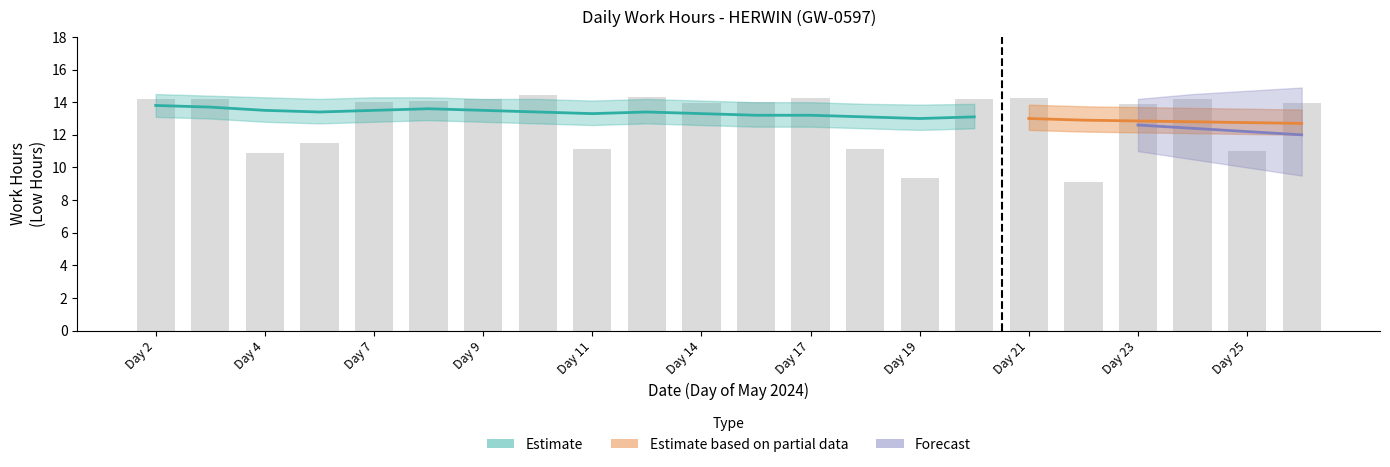

List the labels in order of value, smallest first.

22, 19, 4, 25, 18, 11, 6, 23, 14, 27, 15, 7, 8, 20, 2, 24, 3, 9, 21, 17, 13, 10